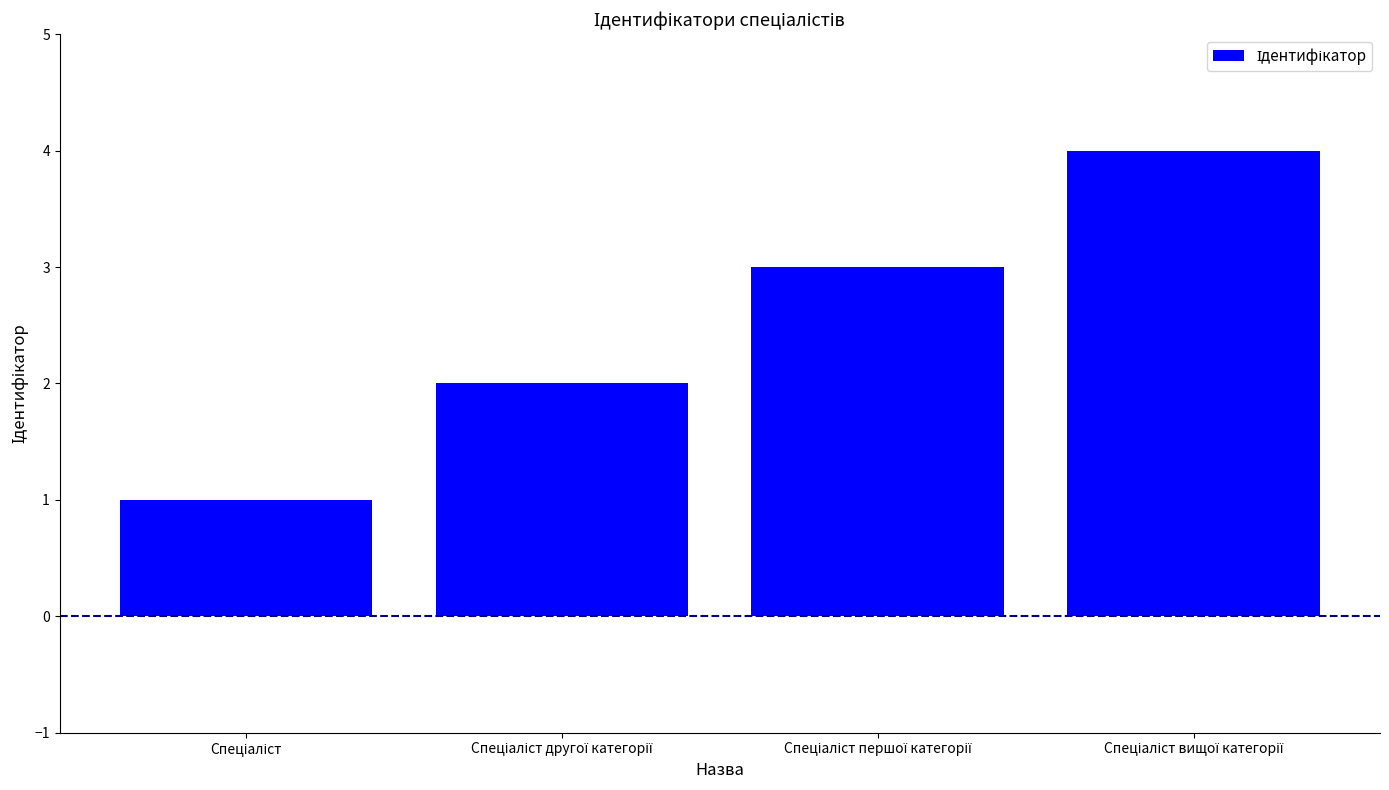

Reading left to right, extract all data points from this chart.

1	2	3	4